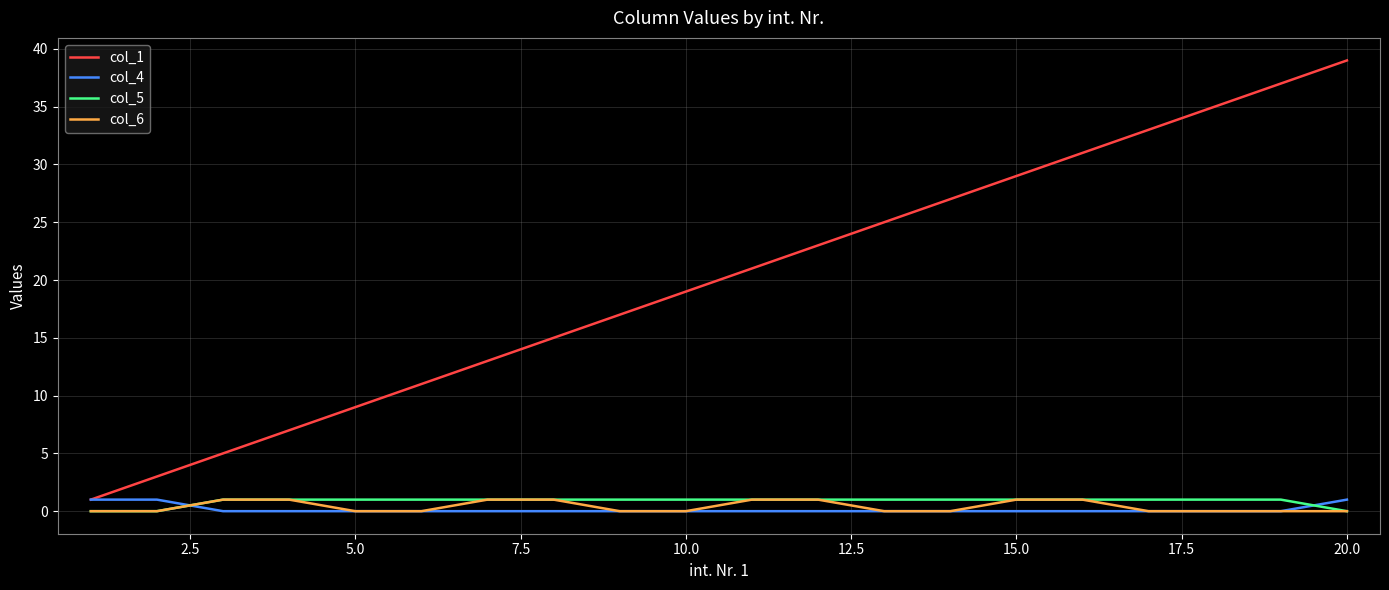

Which series has the largest total across all categories?

col_1